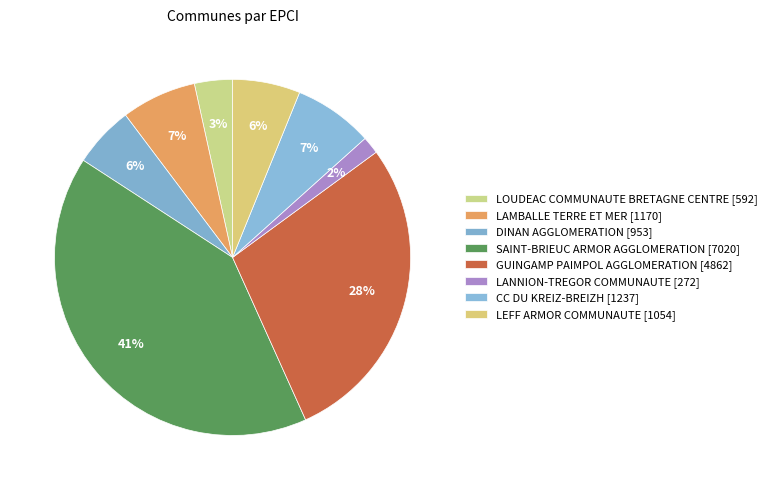

Is it true that LEFF ARMOR COMMUNAUTE is 6% of the pie?

True